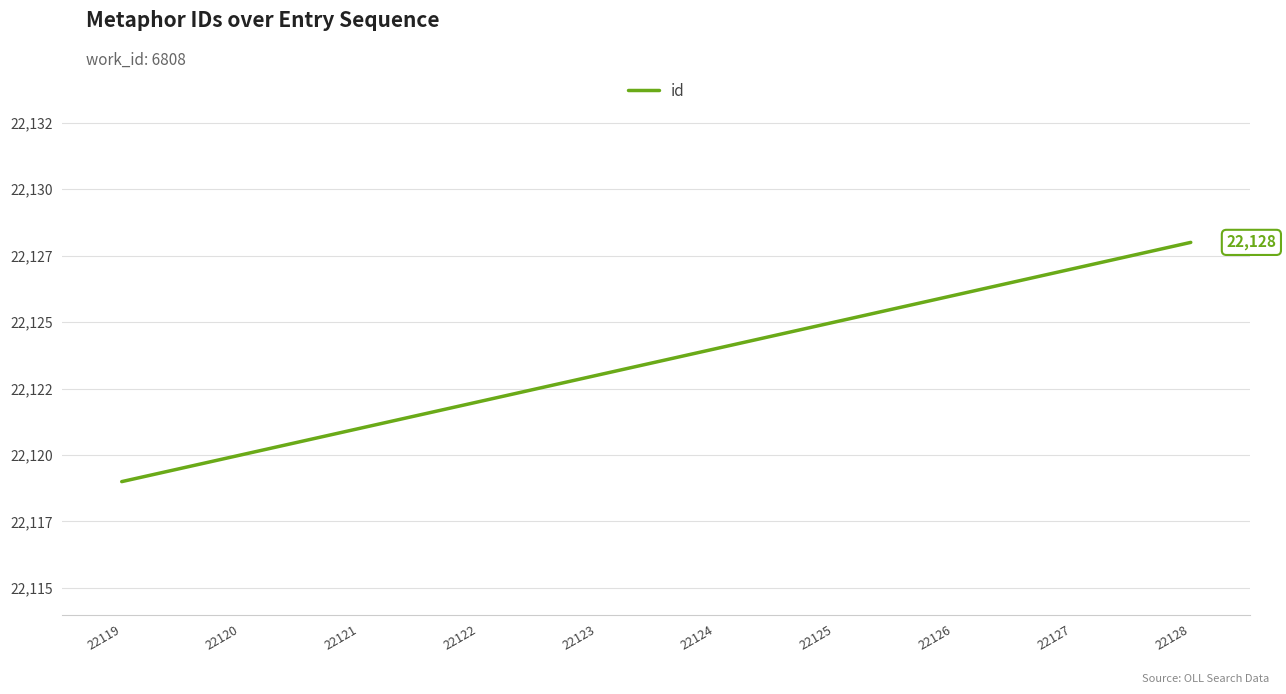

Is this an area chart (filled region under the line)?

No